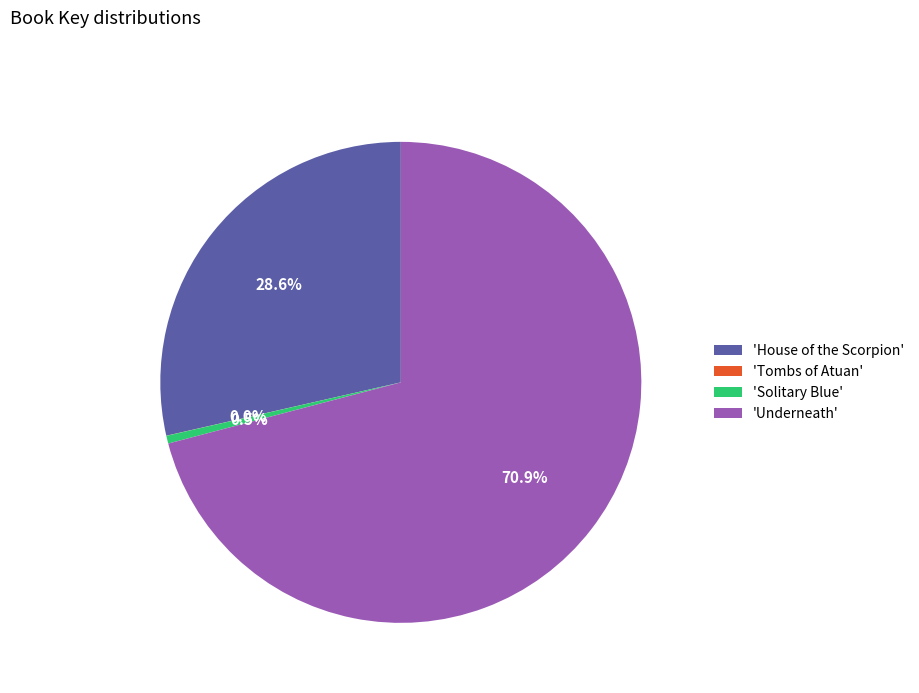

Approximately how many times larger is the value at 'Underneath' compared to 'House of the Scorpion'?

2.5